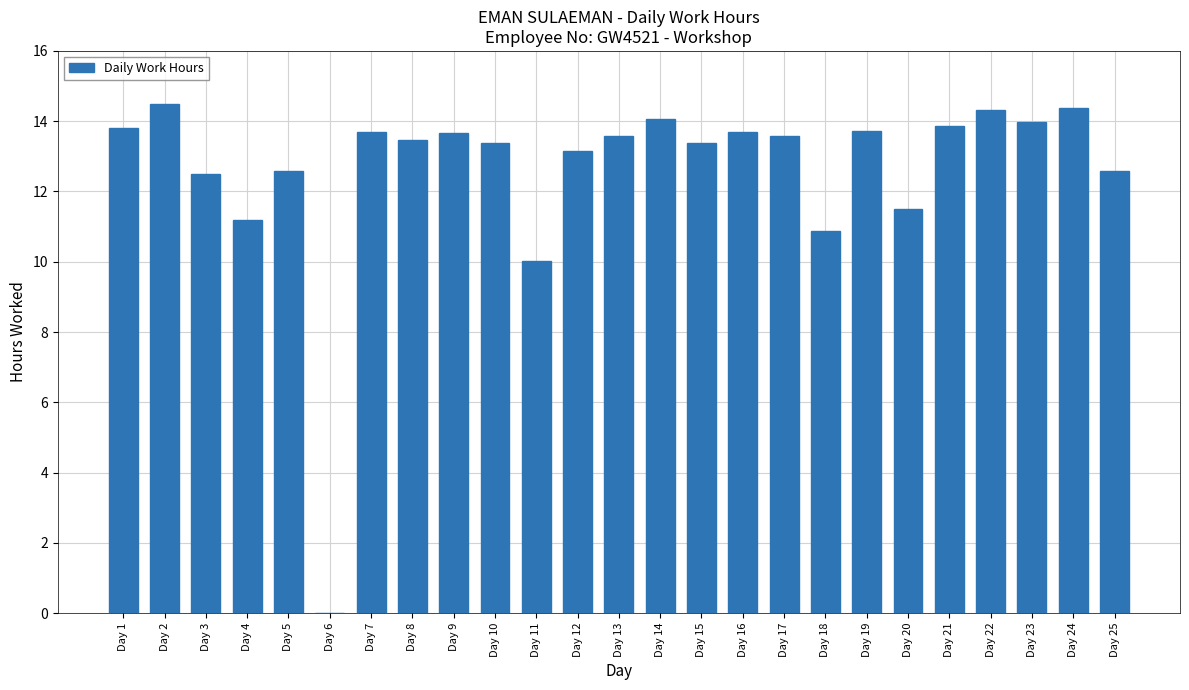

True or false: the data shows 10.0 at Day 11.

True